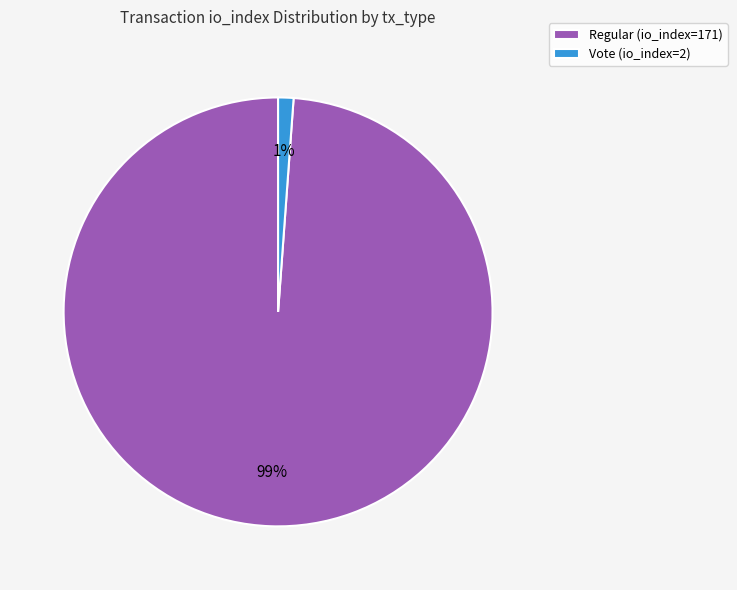

Is it true that Regular (io_index=171) is 89% of the pie?

False